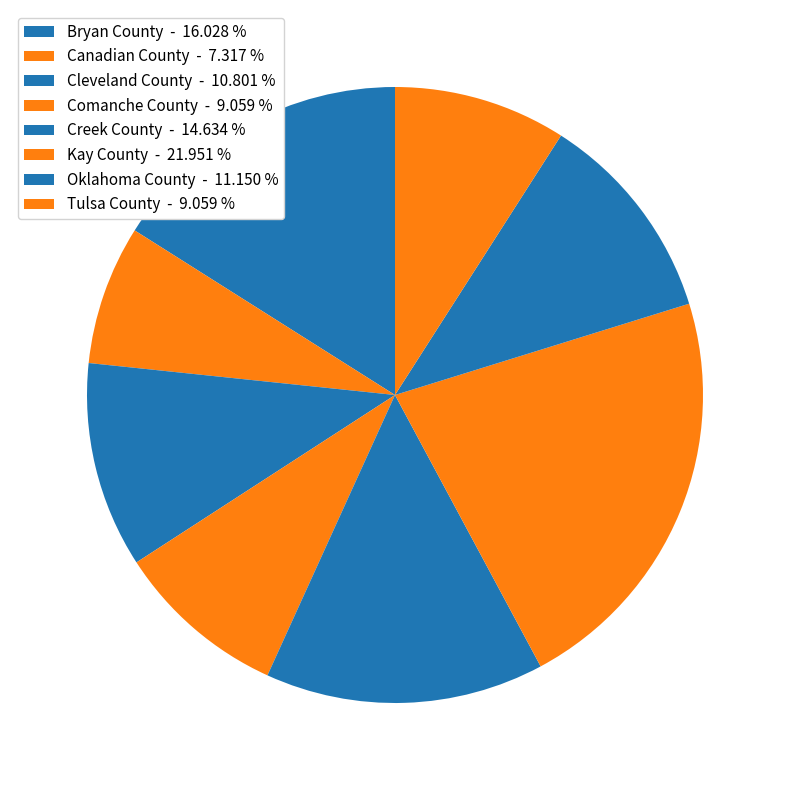

Combined, what portion of the pie is Oklahoma County and Cleveland County?

22.0%